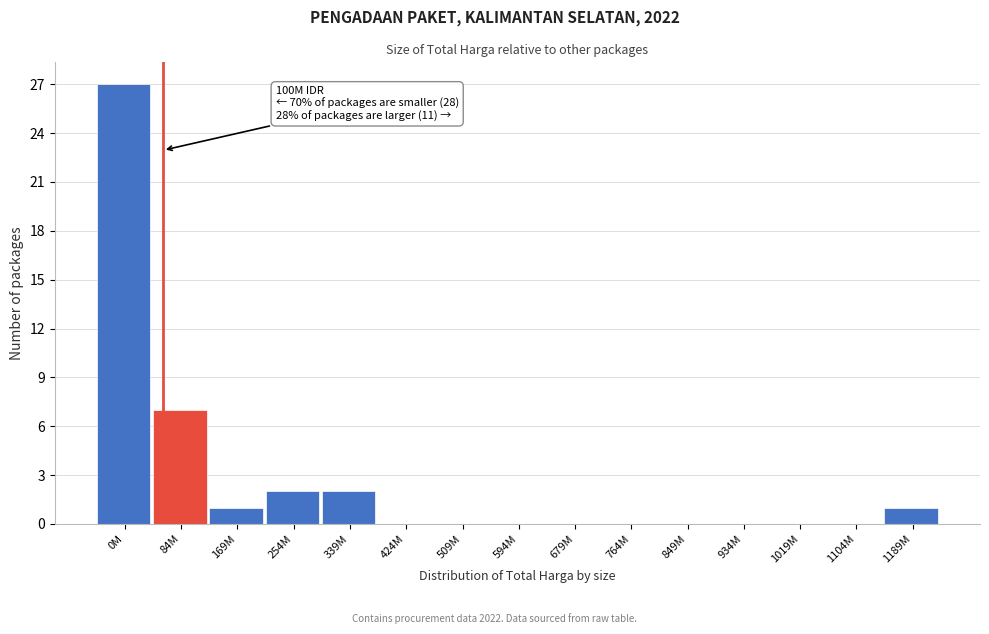

Reading left to right, list all the values displayed in this chart.

0M=27	84M=7	169M=1	254M=2	339M=2	424M=0	509M=0	594M=0	679M=0	764M=0	849M=0	934M=0	1019M=0	1104M=0	1189M=1